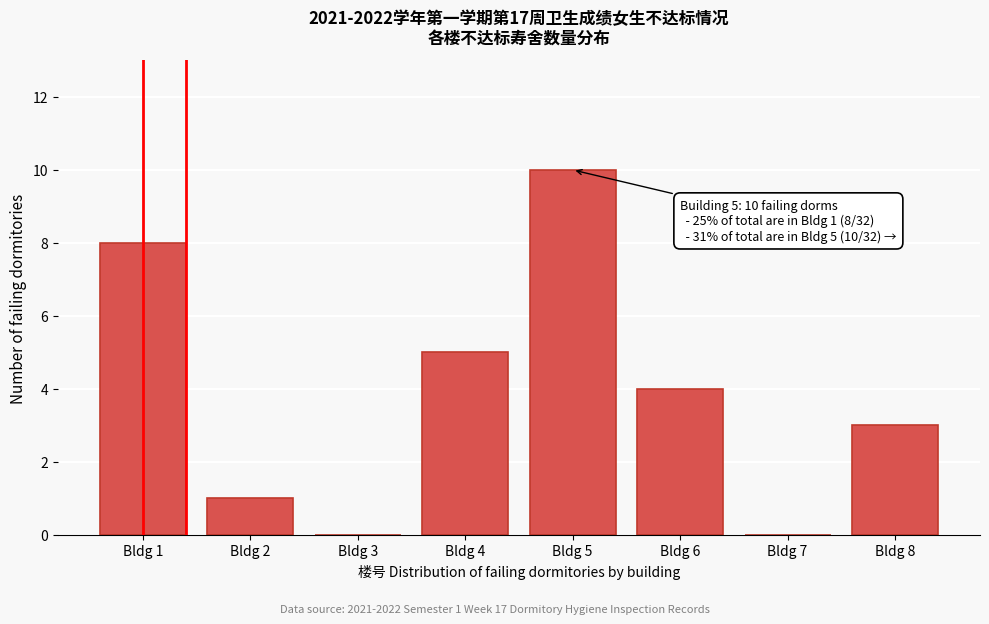

Reading left to right, transcribe all the data shown in this chart.

Bldg 1=8	Bldg 2=1	Bldg 3=0	Bldg 4=5	Bldg 5=10	Bldg 6=4	Bldg 7=0	Bldg 8=3